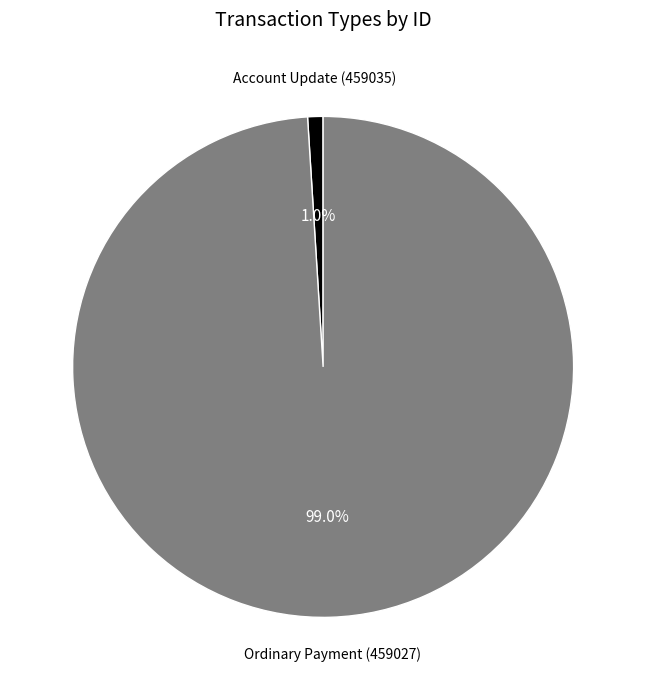

Is the sum of Account Update (459035) and Ordinary Payment (459027) greater than half?

Yes